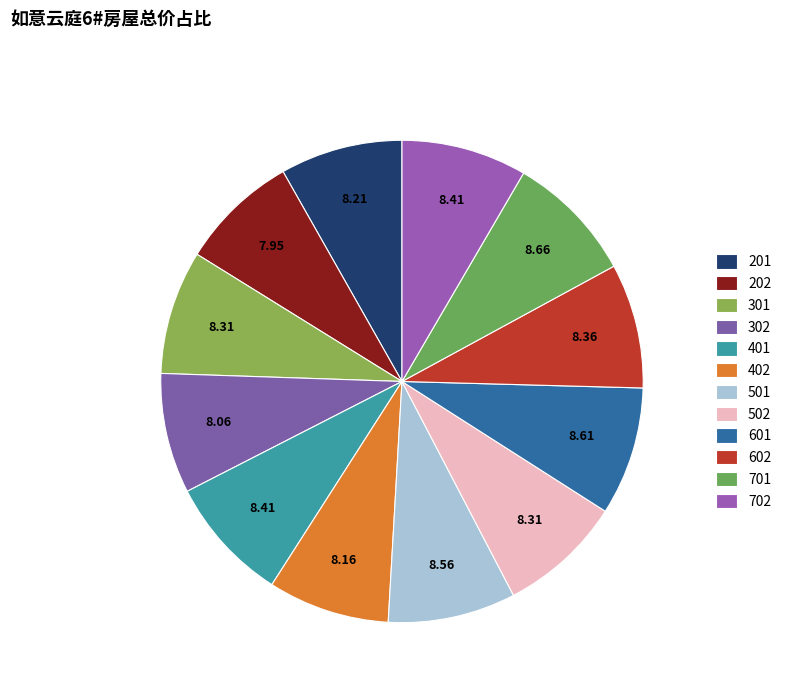

How many segments does this pie chart have?

12